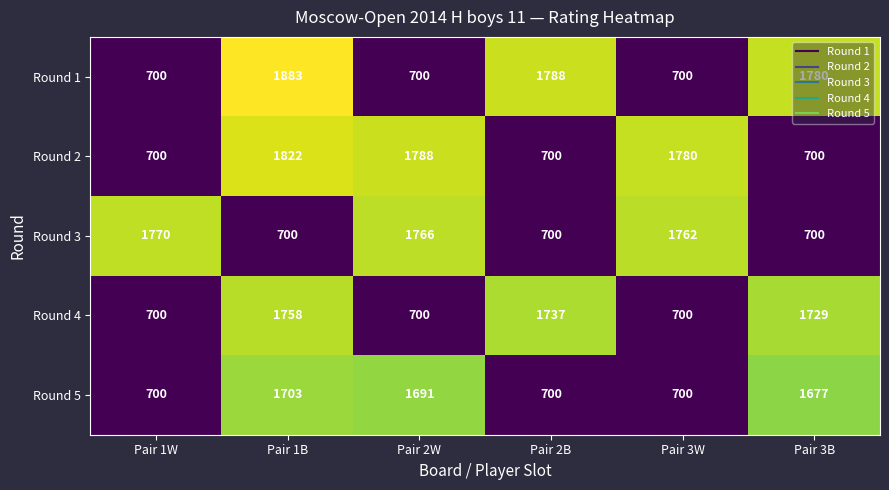

Which series has the largest total across all categories?

Round 1